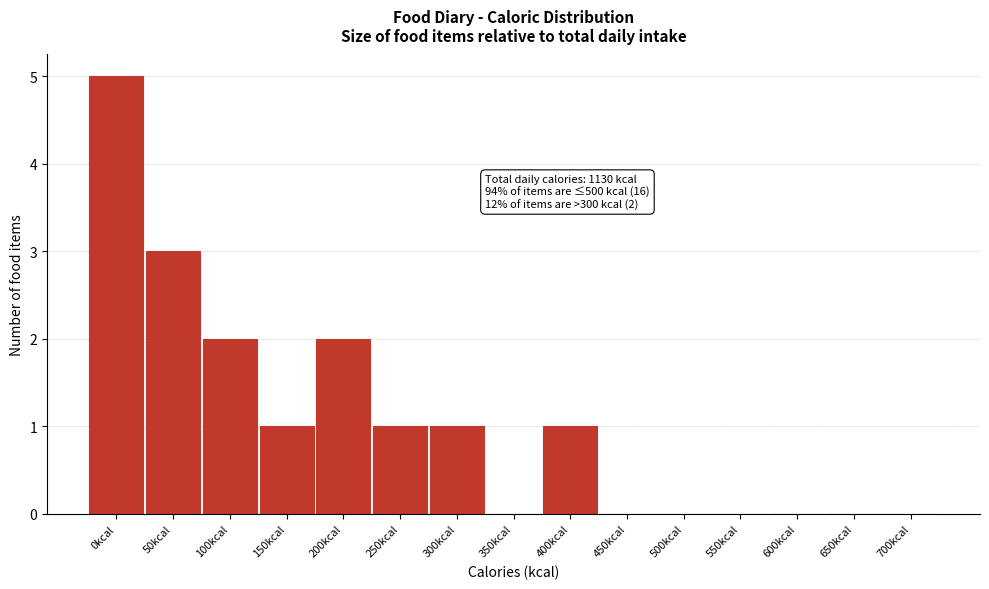

Reading right to left, extract all data points from this chart.

700kcal=0	650kcal=0	600kcal=0	550kcal=0	500kcal=0	450kcal=0	400kcal=1	350kcal=0	300kcal=1	250kcal=1	200kcal=2	150kcal=1	100kcal=2	50kcal=3	0kcal=5